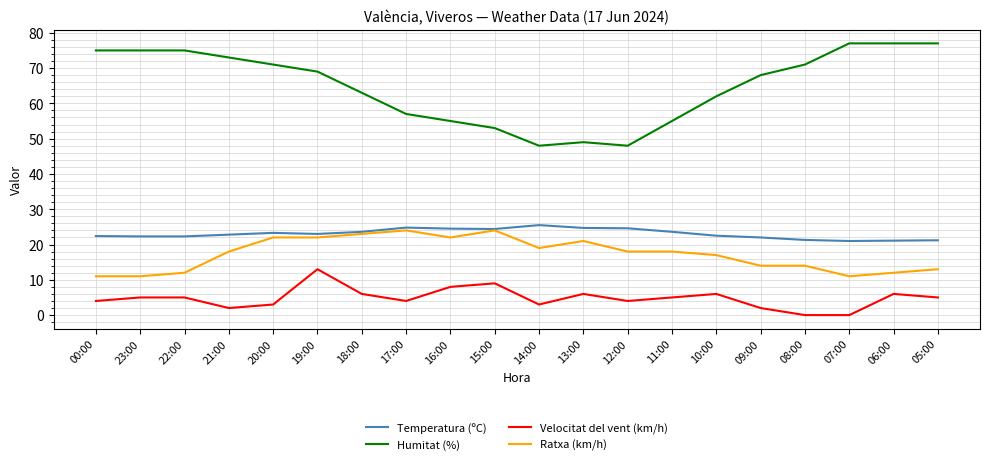

What is the difference between the maximum and minimum values in the Temperatura (ºC) series?

4.5